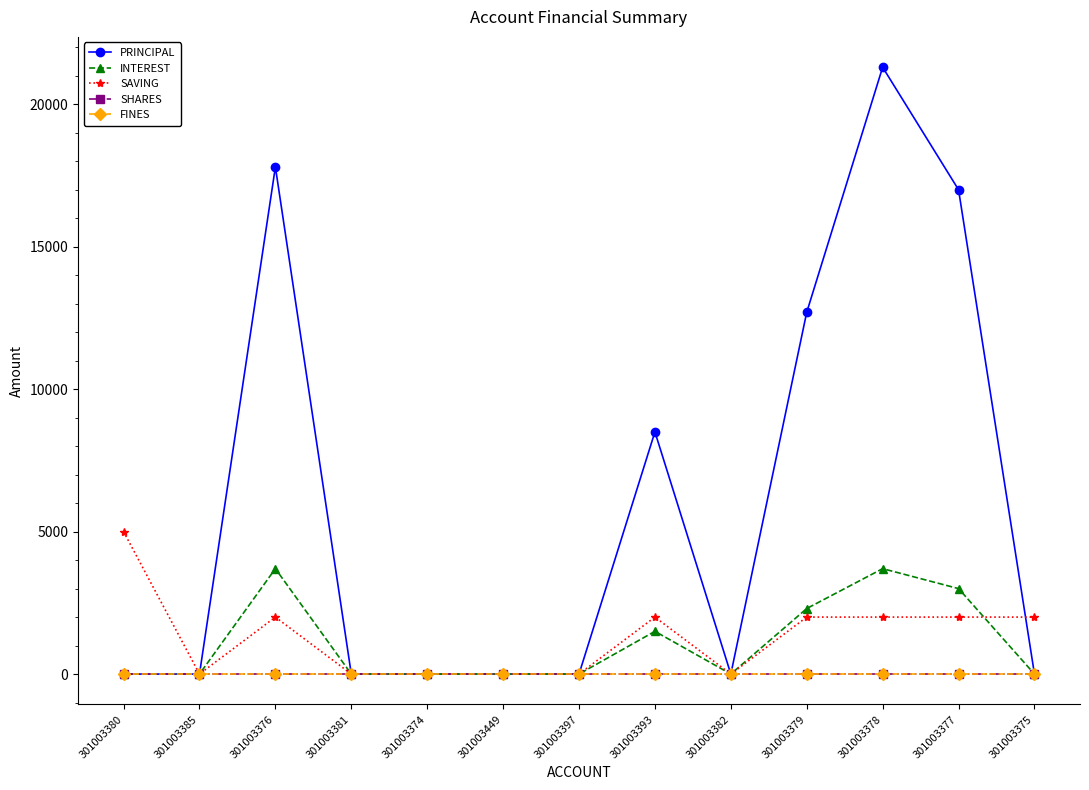

Reading left to right, list all the values displayed in this chart.

PRINCIPAL: 301003380=0	301003385=0	301003376=17800	301003381=0	301003374=0	301003449=0	301003397=0	301003393=8500	301003382=0	301003379=12700	301003378=21300	301003377=17000	301003375=0
INTEREST: 301003380=0	301003385=0	301003376=3700	301003381=0	301003374=0	301003449=0	301003397=0	301003393=1500	301003382=0	301003379=2300	301003378=3700	301003377=3000	301003375=0
SAVING: 301003380=5000	301003385=0	301003376=2000	301003381=0	301003374=0	301003449=0	301003397=0	301003393=2000	301003382=0	301003379=2000	301003378=2000	301003377=2000	301003375=2000
SHARES: 301003380=0	301003385=0	301003376=0	301003381=0	301003374=0	301003449=0	301003397=0	301003393=0	301003382=0	301003379=0	301003378=0	301003377=0	301003375=0
FINES: 301003380=0	301003385=0	301003376=0	301003381=0	301003374=0	301003449=0	301003397=0	301003393=0	301003382=0	301003379=0	301003378=0	301003377=0	301003375=0